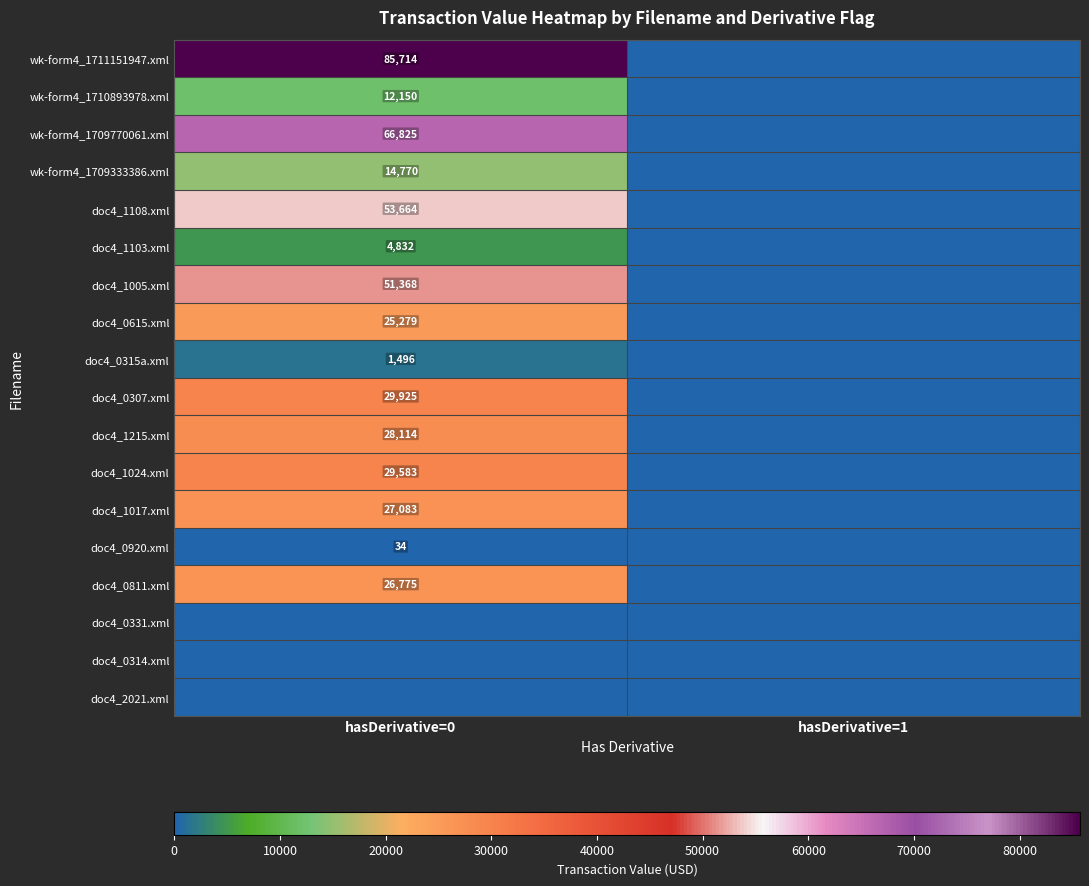

What is the total value across all series at hasDerivative=0?

457612